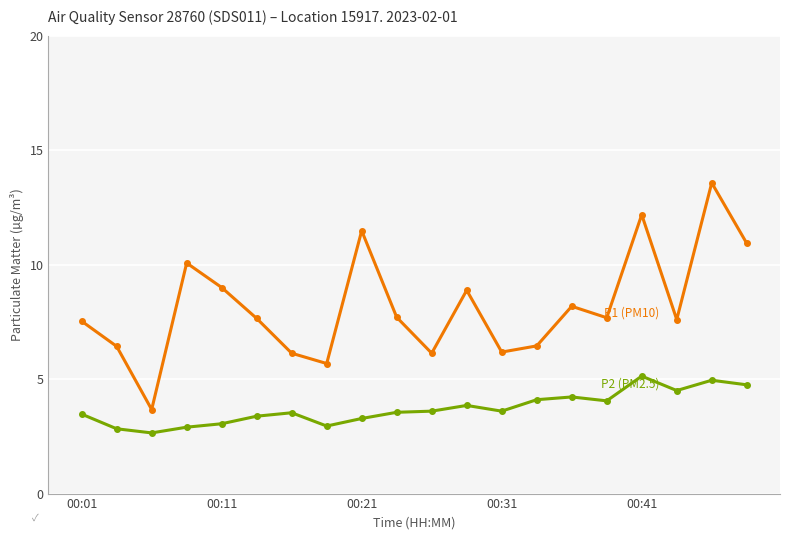

How many lines are shown in the chart?

2